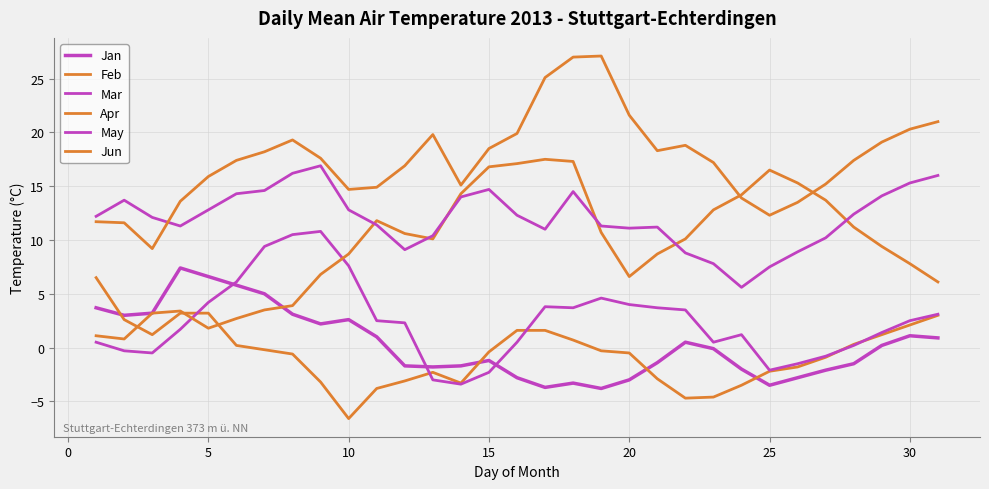

Reading right to left, what are all the values shown in this chart?

Jan: 0.9	1.1	0.2	-1.5	-2.1	-2.8	-3.5	-2.0	-0.1	0.5	-1.4	-3.0	-3.8	-3.3	-3.7	-2.8	-1.2	-1.7	-1.8	-1.7	1.0	2.6	2.2	3.1	5.0	5.8	6.6	7.4	3.2	3.0	3.7
Feb: 3.0	2.1	1.2	0.3	-0.9	-1.8	-2.2	-3.5	-4.6	-4.7	-2.9	-0.5	-0.3	0.7	1.6	1.6	-0.4	-3.3	-2.3	-3.1	-3.8	-6.6	-3.2	-0.6	-0.2	0.2	3.2	3.2	1.2	2.6	6.5
Mar: 3.1	2.5	1.4	0.2	-0.8	-1.5	-2.1	1.2	0.5	3.5	3.7	4.0	4.6	3.7	3.8	0.5	-2.3	-3.4	-3.0	2.3	2.5	7.6	10.8	10.5	9.4	6.1	4.2	1.7	-0.5	-0.3	0.5
Apr: 6.1	7.8	9.4	11.2	13.7	15.3	16.5	14.2	12.8	10.1	8.7	6.6	10.7	17.3	17.5	17.1	16.8	14.3	10.1	10.6	11.8	8.7	6.8	3.9	3.5	2.7	1.8	3.4	3.2	0.8	1.1
May: 16.0	15.3	14.1	12.4	10.2	8.9	7.5	5.6	7.8	8.8	11.2	11.1	11.3	14.5	11.0	12.3	14.7	14.0	10.4	9.1	11.4	12.8	16.9	16.2	14.6	14.3	12.8	11.3	12.1	13.7	12.2
Jun: 21.0	20.3	19.1	17.4	15.2	13.5	12.3	13.9	17.2	18.8	18.3	21.6	27.1	27.0	25.1	19.9	18.5	15.1	19.8	16.9	14.9	14.7	17.6	19.3	18.2	17.4	15.9	13.6	9.2	11.6	11.7